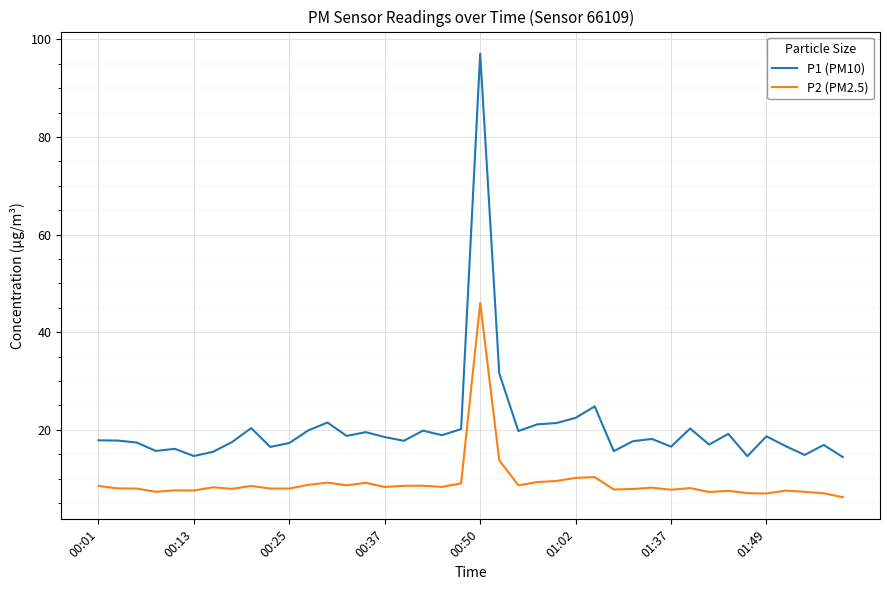

What are all the series names shown in the legend?

P1 (PM10), P2 (PM2.5)